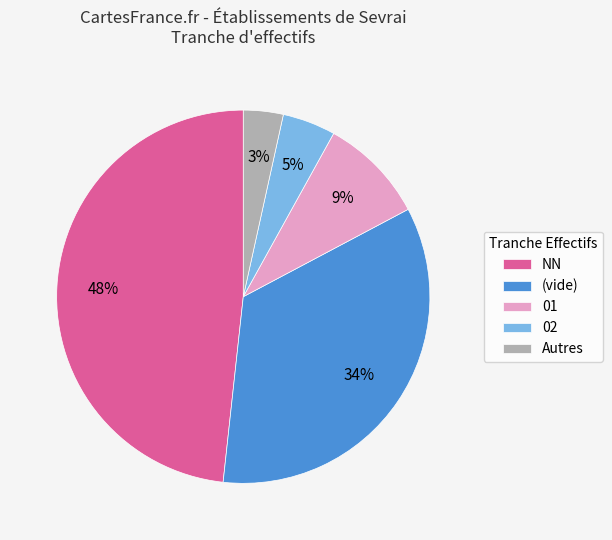

Between (vide) and Autres, which is larger?

(vide)